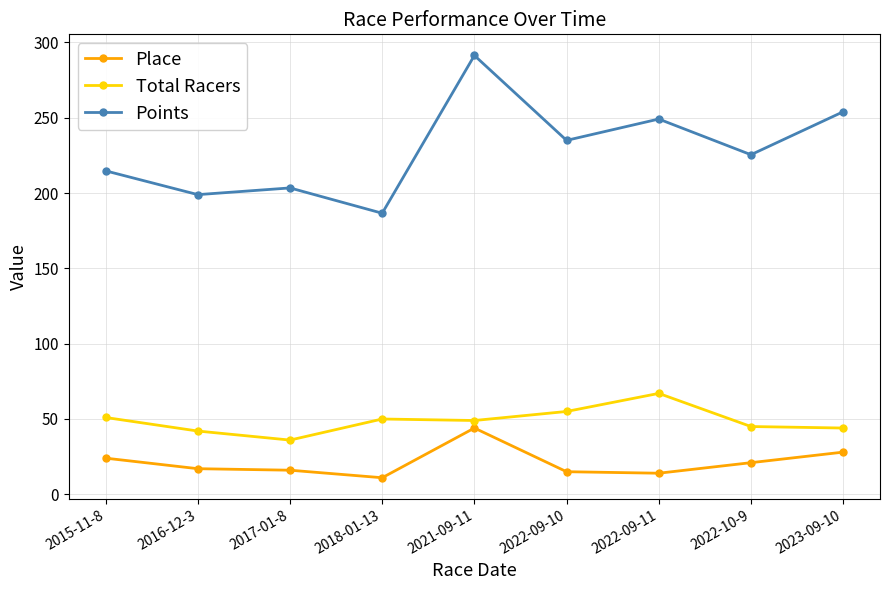

What is the value of the Points point at the 6th from the left?

235.0